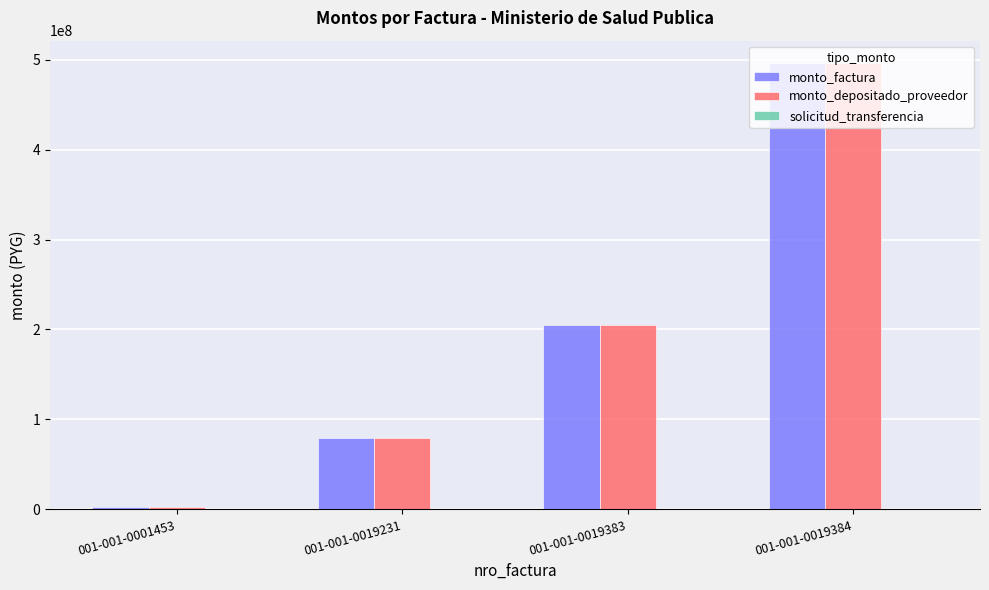

What is the sum of all monto_depositado_proveedor values?

783681868